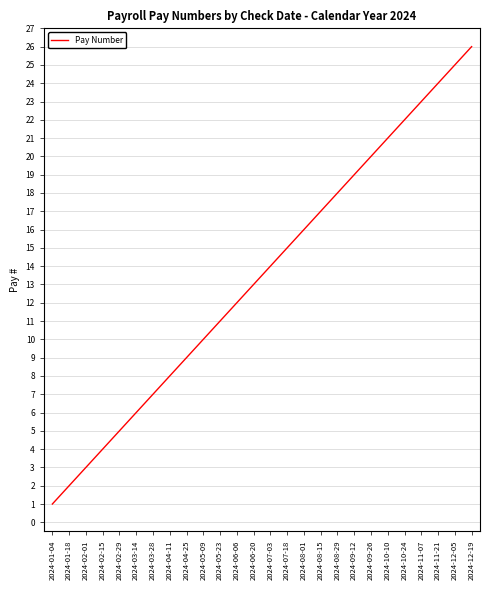

What is the change in value from 2024-02-01 to 2024-08-01?

+13